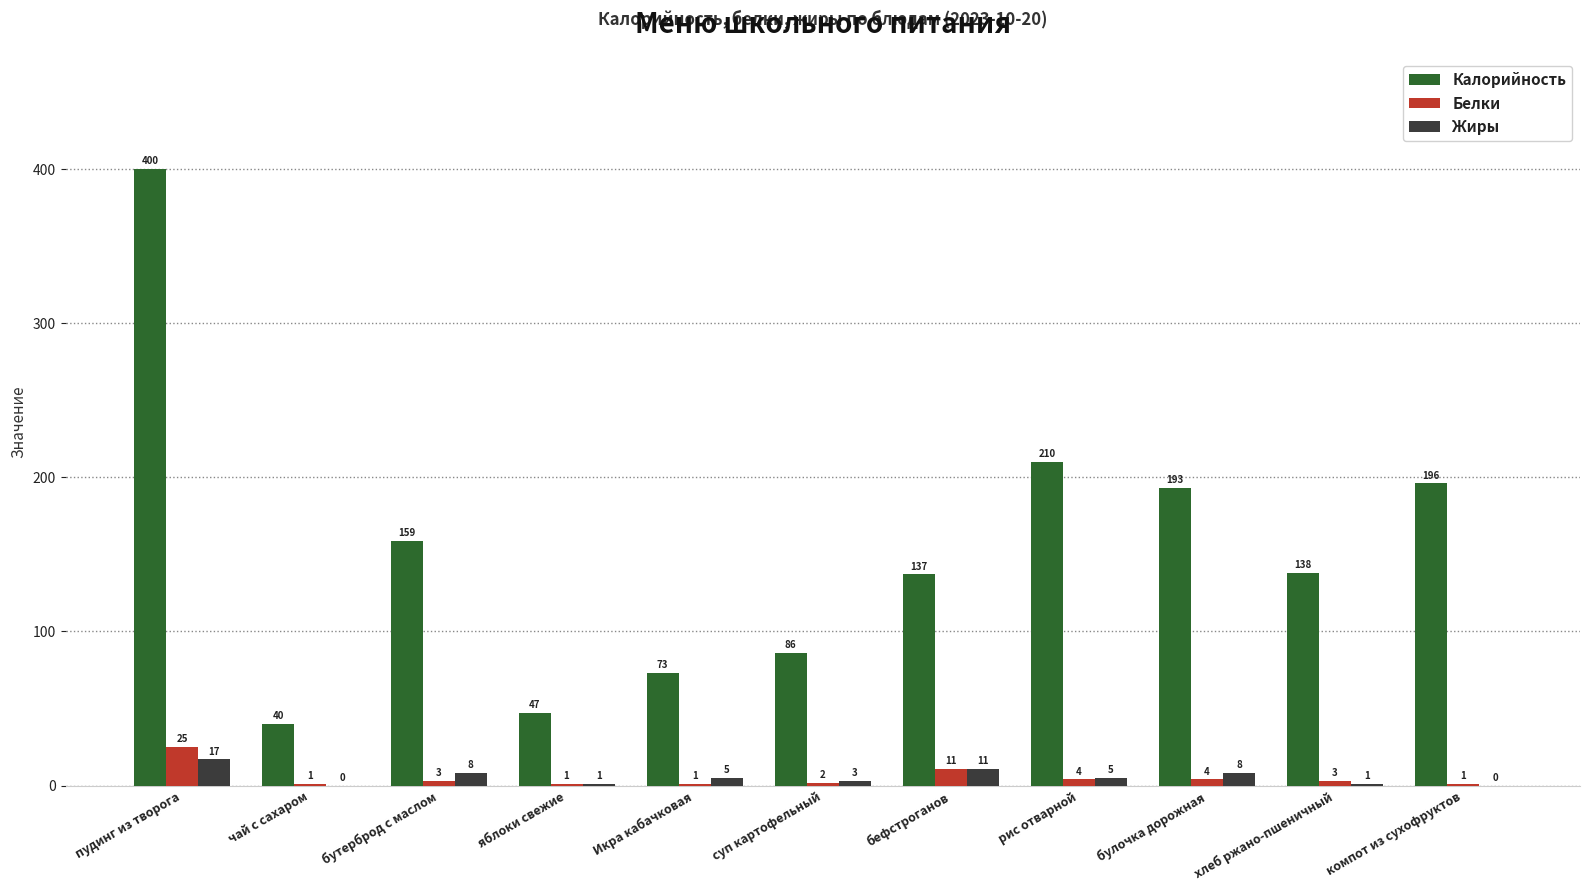

Is the value of Калорийность at яблоки свежие greater than the value of Жиры at суп картофельный?

Yes